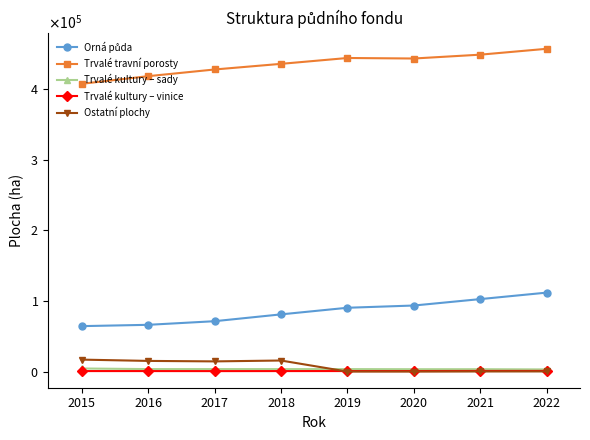

Reading left to right, extract all data points from this chart.

Orná půda: 2015=64529.0	2016=66386.0	2017=71515.0	2018=81170.0	2019=90529.5	2020=93701.0	2021=102800.0	2022=111966.0
Trvalé travní porosty: 2015=407448.0	2016=418255.0	2017=427717.0	2018=435695.0	2019=443985.1	2020=443262.0	2021=448703.0	2022=457015.0
Trvalé kultury – sady: 2015=4590.0	2016=3731.0	2017=3745.0	2018=3706.0	2019=3712.5	2020=3560.0	2021=3559.0	2022=3258.0
Trvalé kultury – vinice: 2015=939.0	2016=931.0	2017=886.0	2018=928.0	2019=956.8	2020=971.0	2021=1083.0	2022=1111.0
Ostatní plochy: 2015=17145.0	2016=15317.0	2017=14637.0	2018=15872.0	2019=214.0	2020=218.0	2021=361.0	2022=414.0